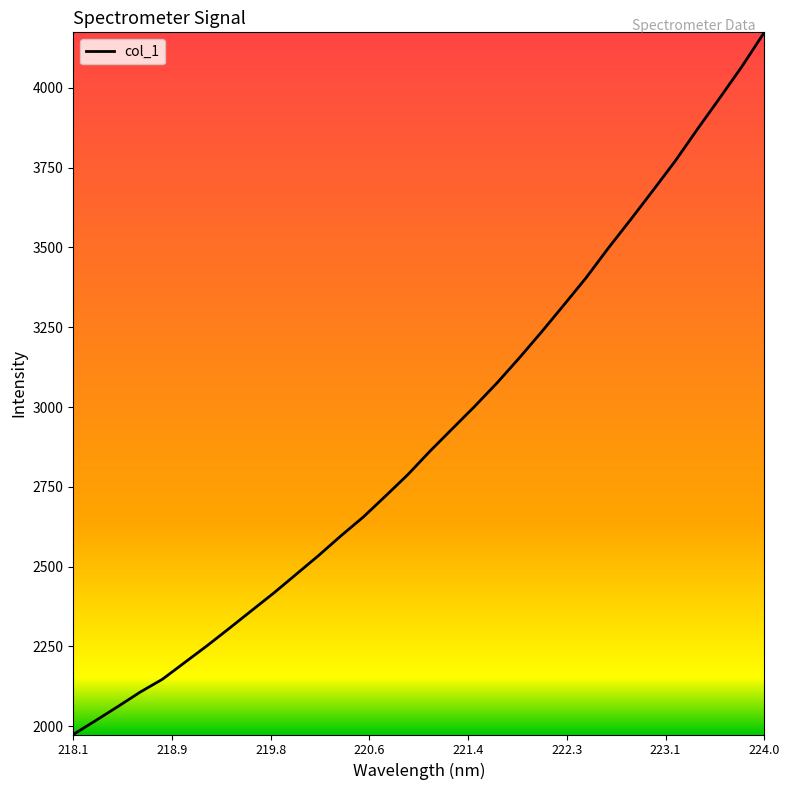

What is the minimum value shown in the chart?

1974.4